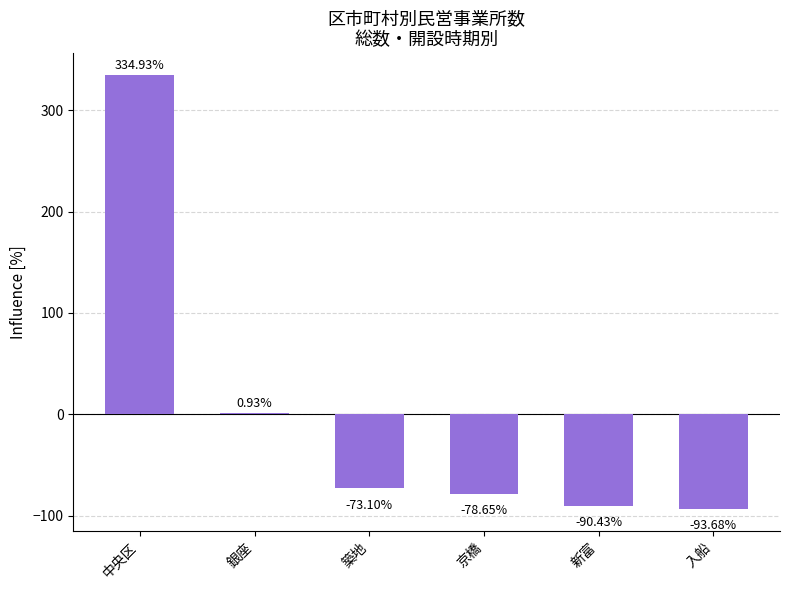

True or false: the data shows -93.7 at 入船.

True